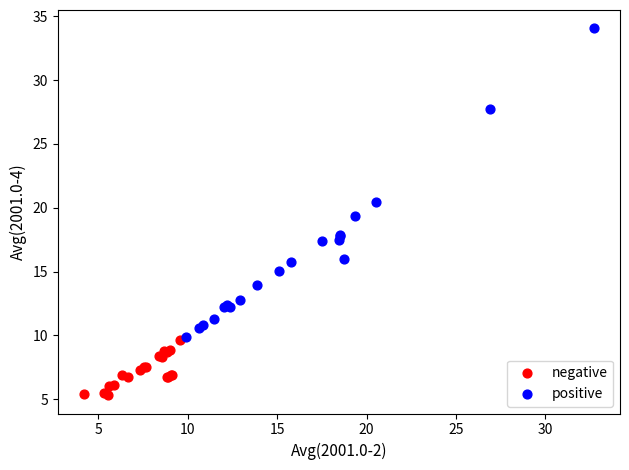

Which series reaches the minimum Y coordinate?

negative